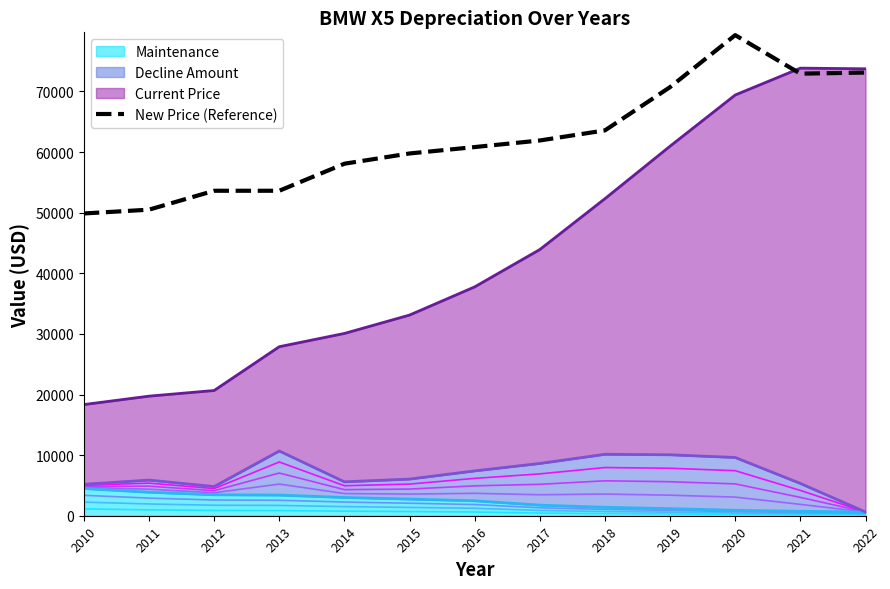

What is the difference between the values at 2010 and 2013?

3745